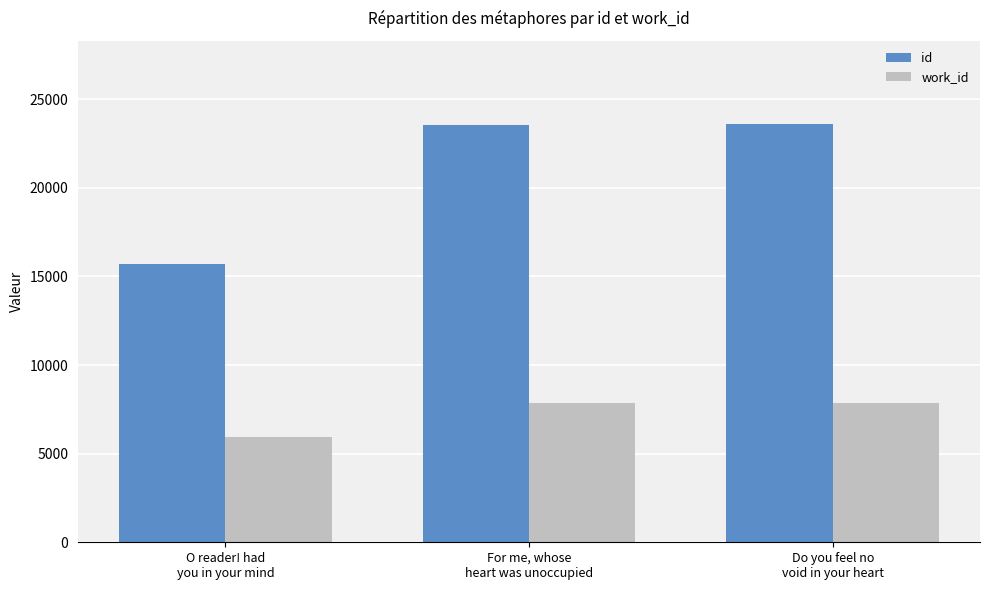

What is the value of the id bar at the 1st from the left?

15699